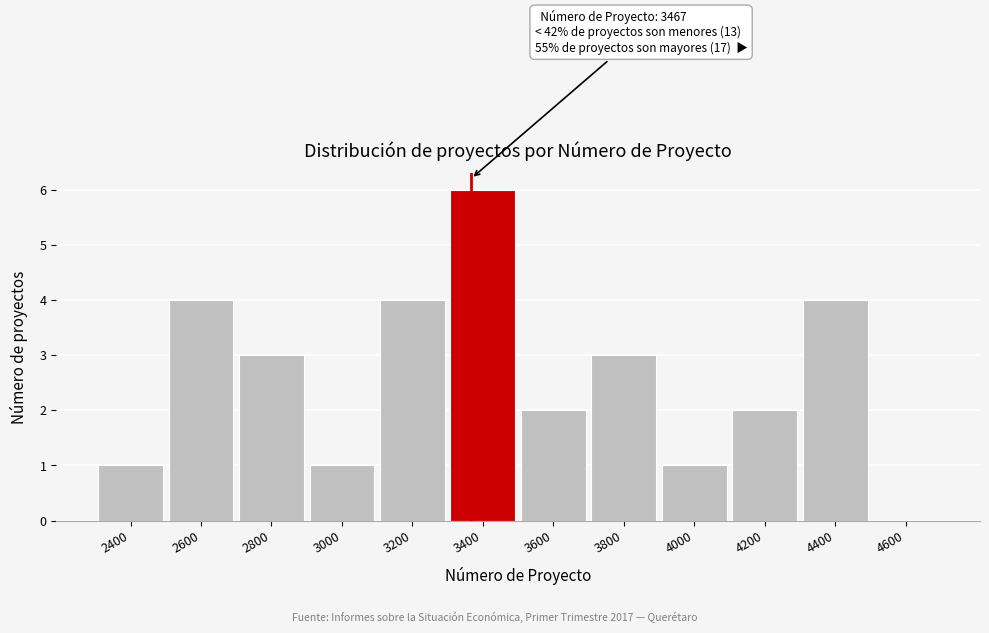

Reading left to right, list all the values displayed in this chart.

2400=1	2600=4	2800=3	3000=1	3200=4	3400=6	3600=2	3800=3	4000=1	4200=2	4400=4	4600=0